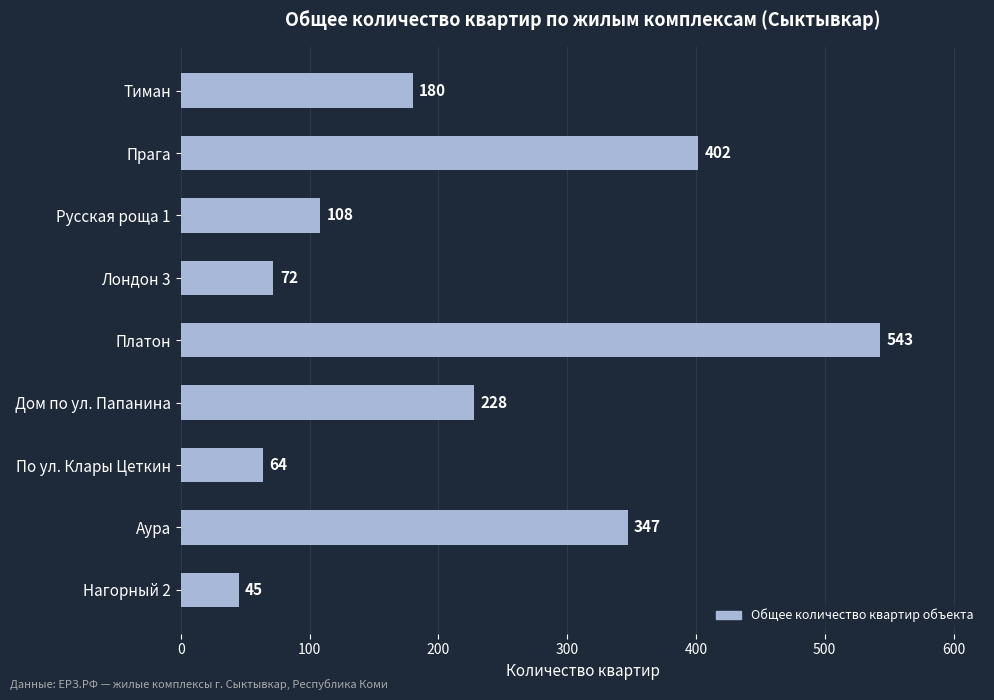

Reading top to bottom, transcribe all the data shown in this chart.

180	402	108	72	543	228	64	347	45